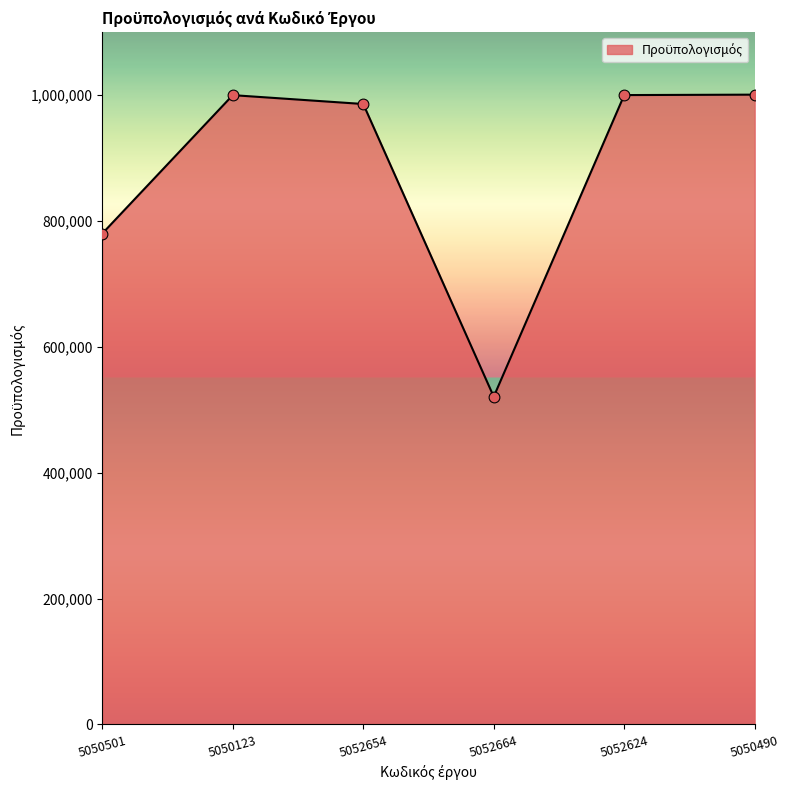

What is the change in value from 5050501 to 5052664?

-259200